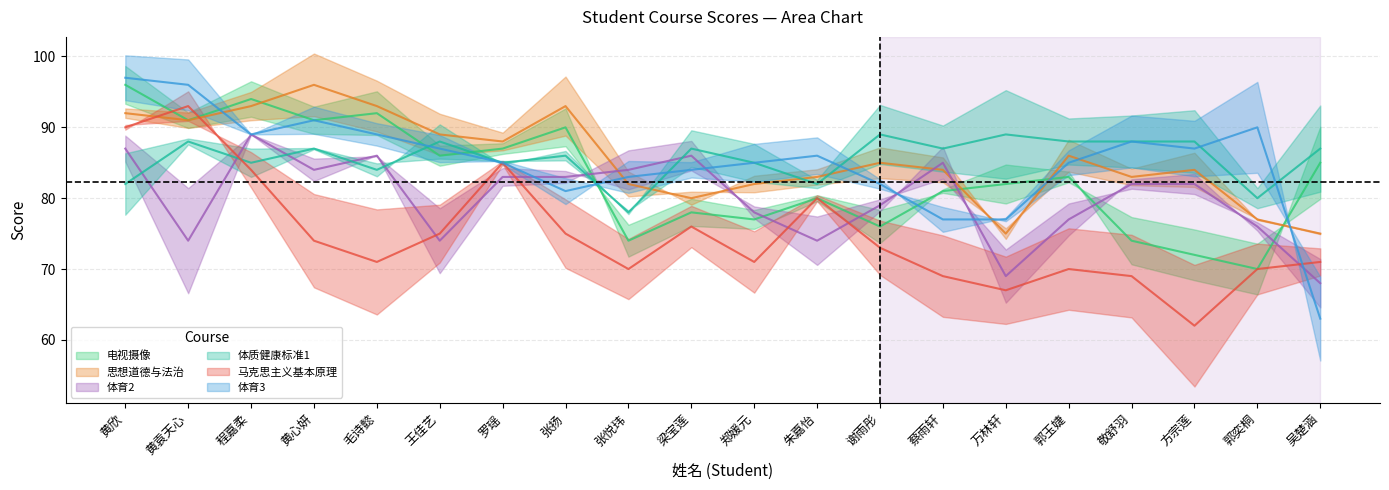

The value of 马克思主义基本原理 at 郑媛元 is 71. True or false?

True